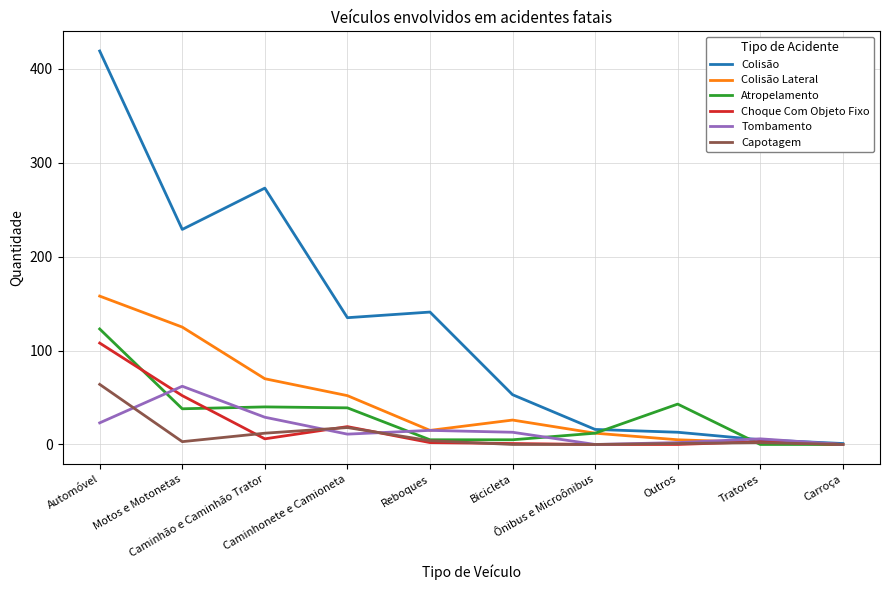

At how many categories does at least one series exceed 112?

5